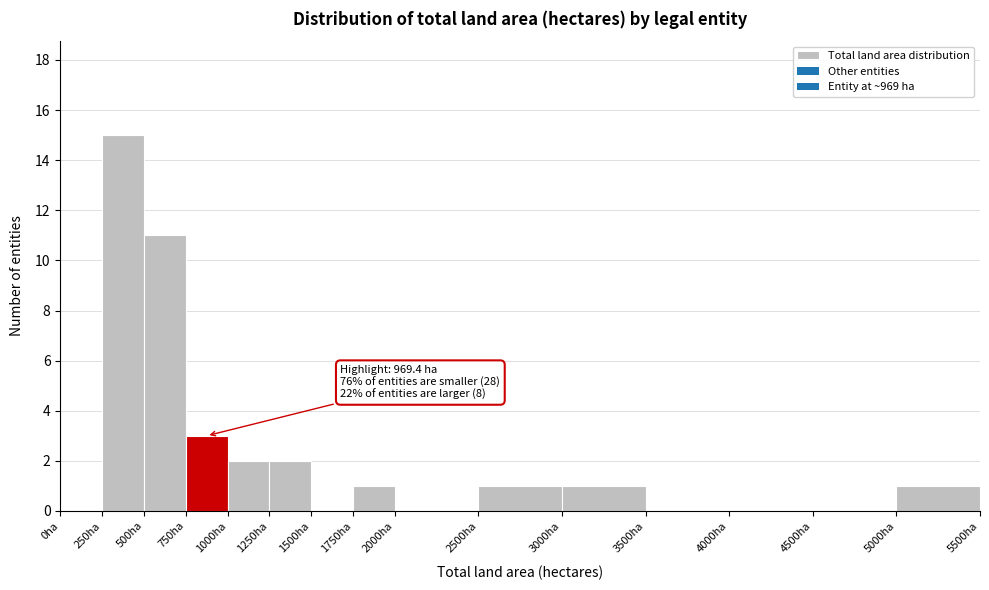

Over which range of the x-axis is the bar tallest?

250 to 500